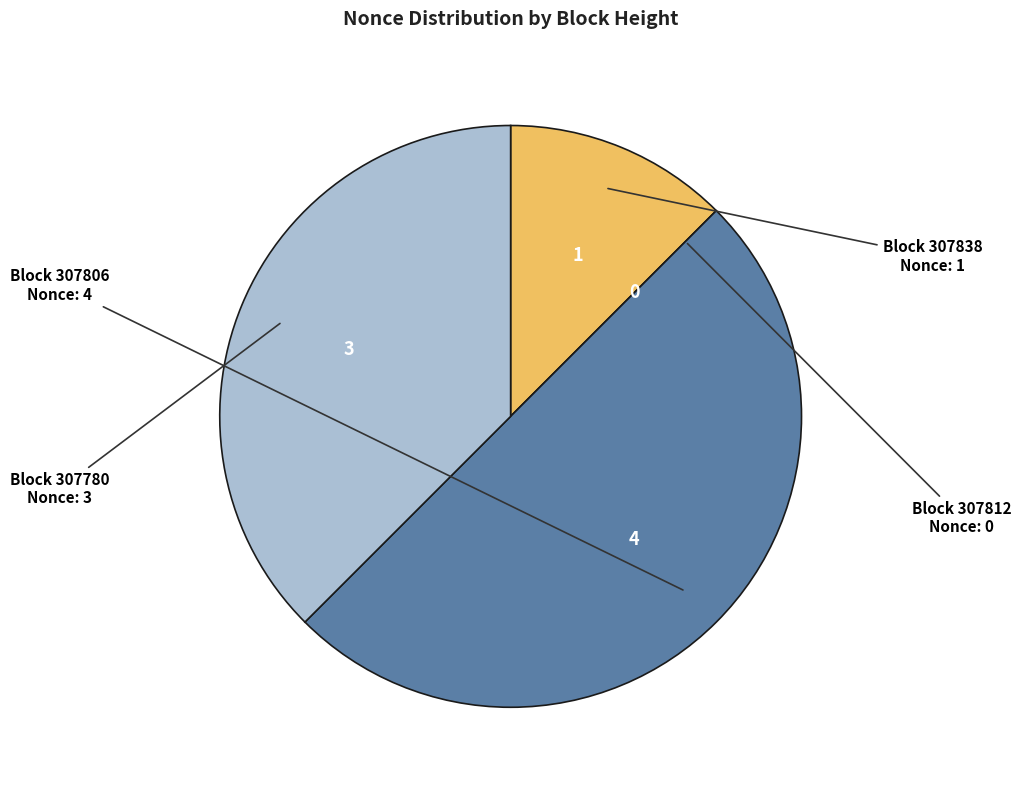

How many segments does this pie chart have?

4